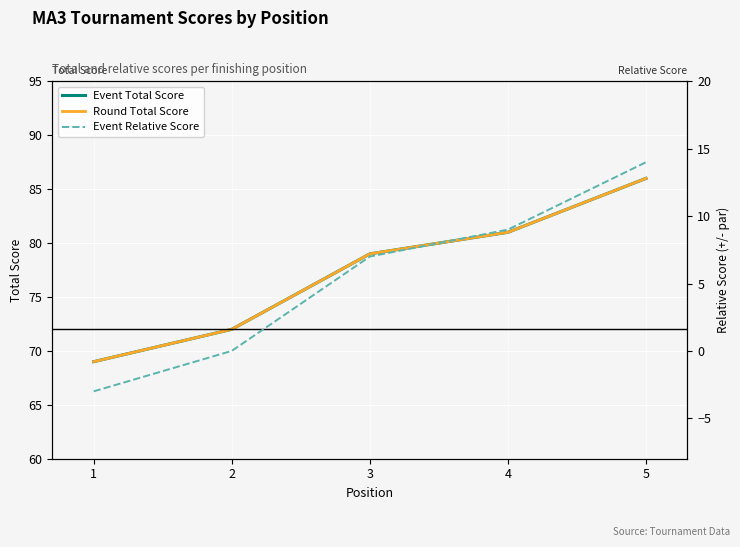

How many lines are shown in the chart?

3